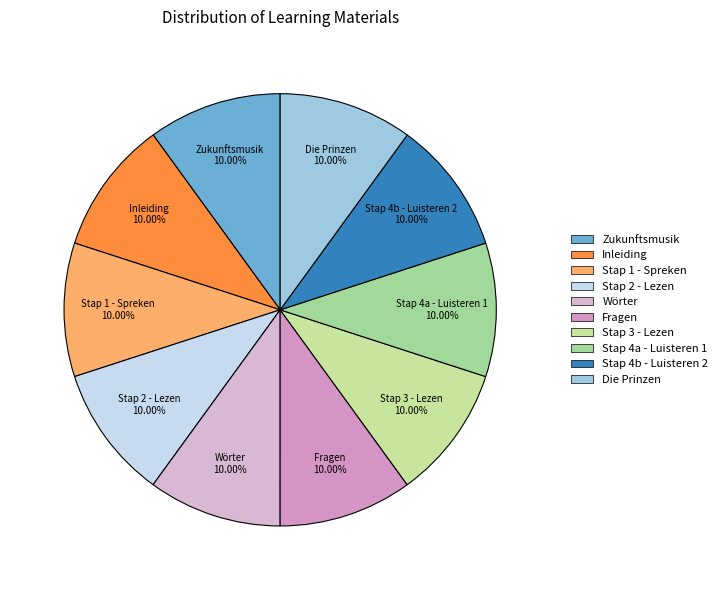

What percentage is the Wörter slice, to the nearest percent?

10%